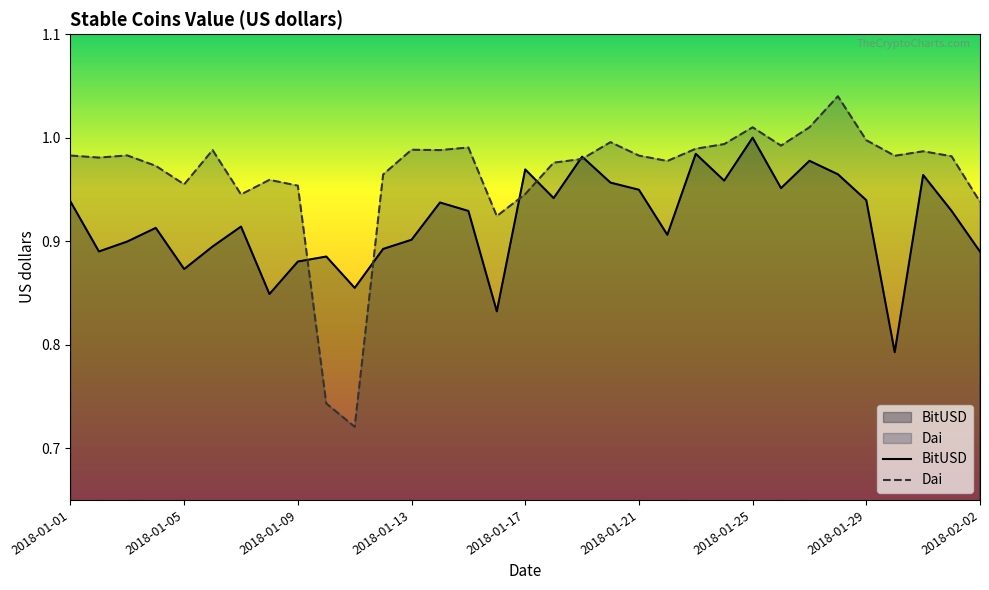

List the series in order of their peak value, highest first.

Dai, BitUSD